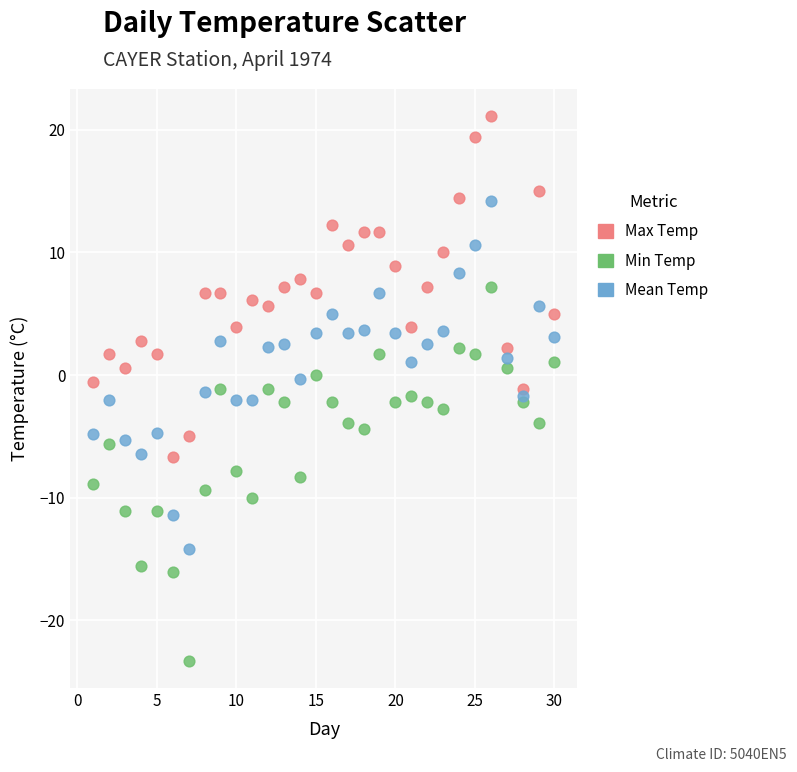

Which series contains the lowest Y value?

Min Temp